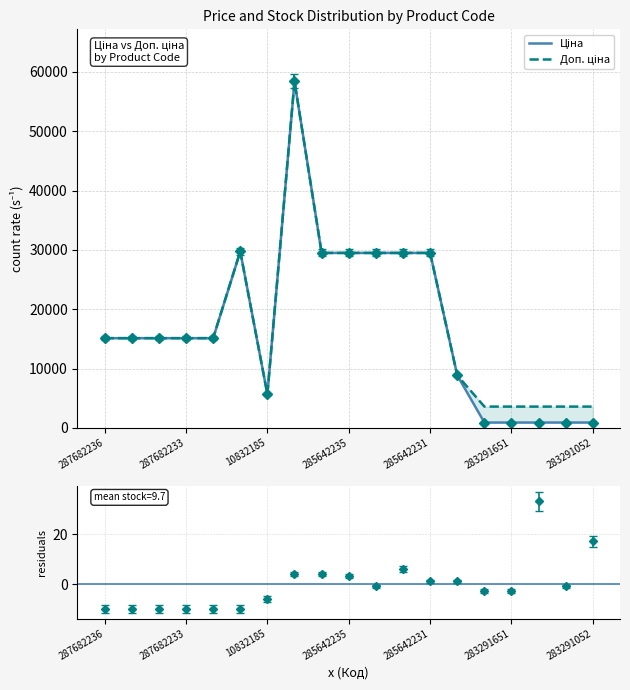

List the series in order of their overall mean, highest first.

Доп. ціна, Ціна